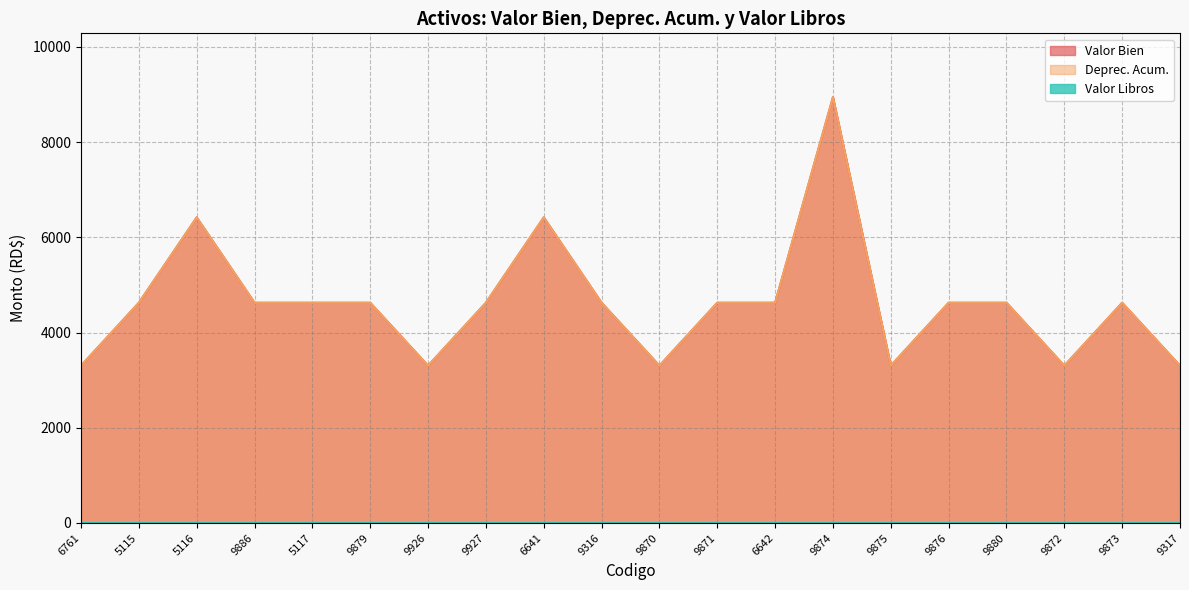

How many values in the Deprec. Acum. series exceed 4625?

3